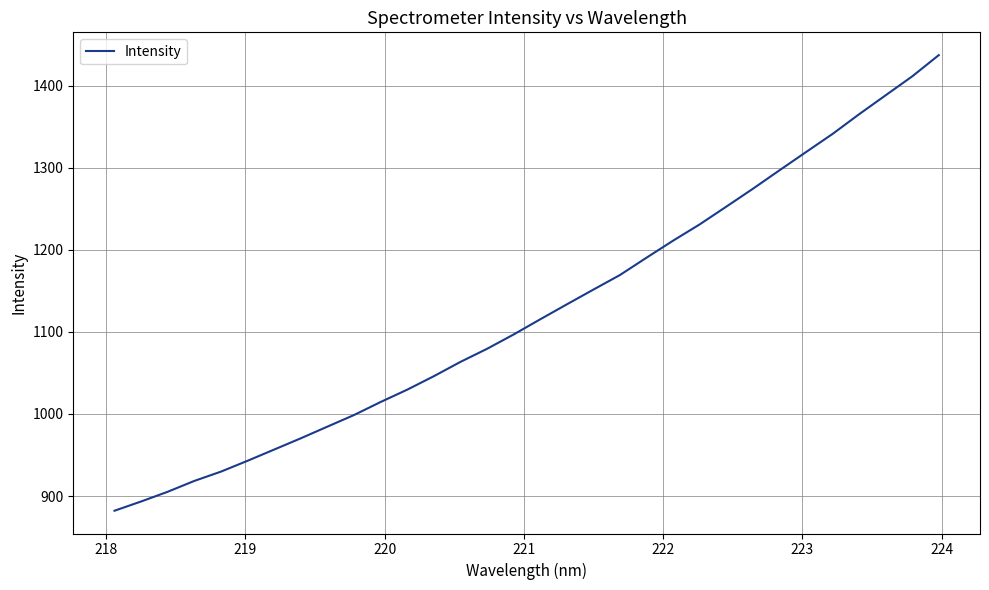

What is the maximum value shown in the chart?

1437.1